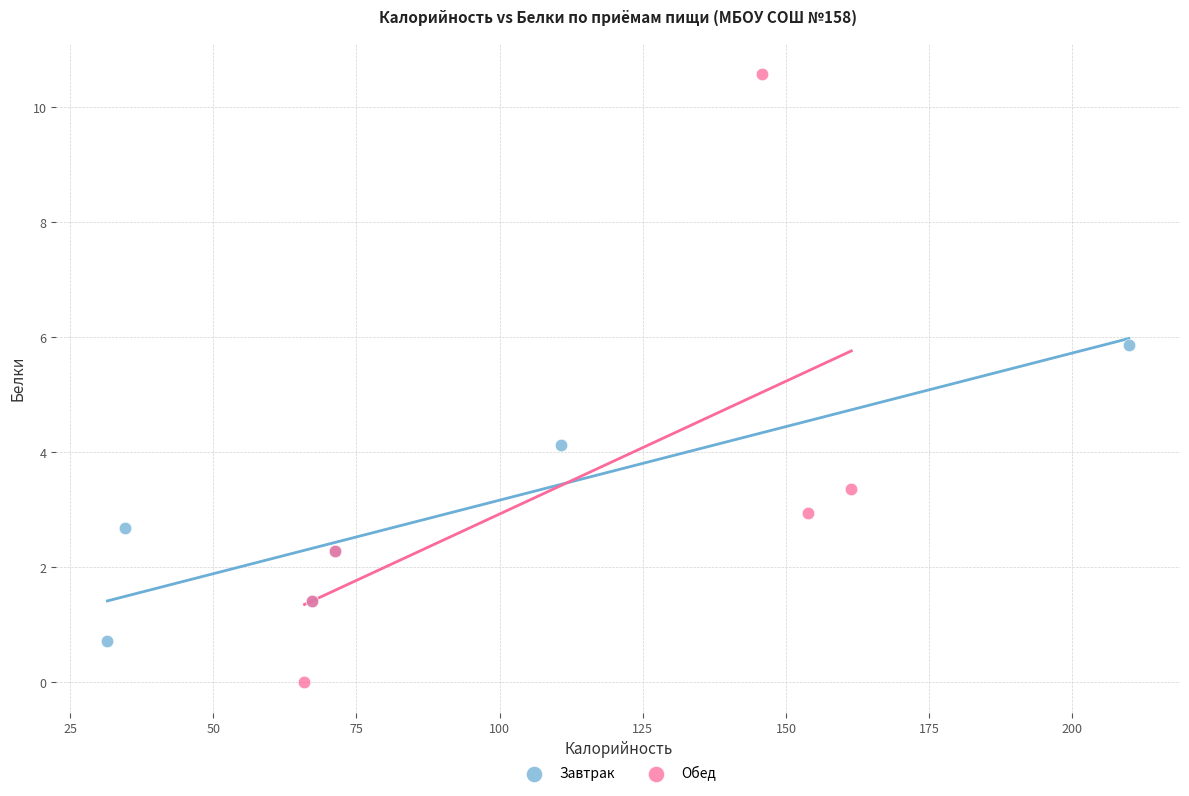

Which series reaches the maximum Y coordinate?

Обед